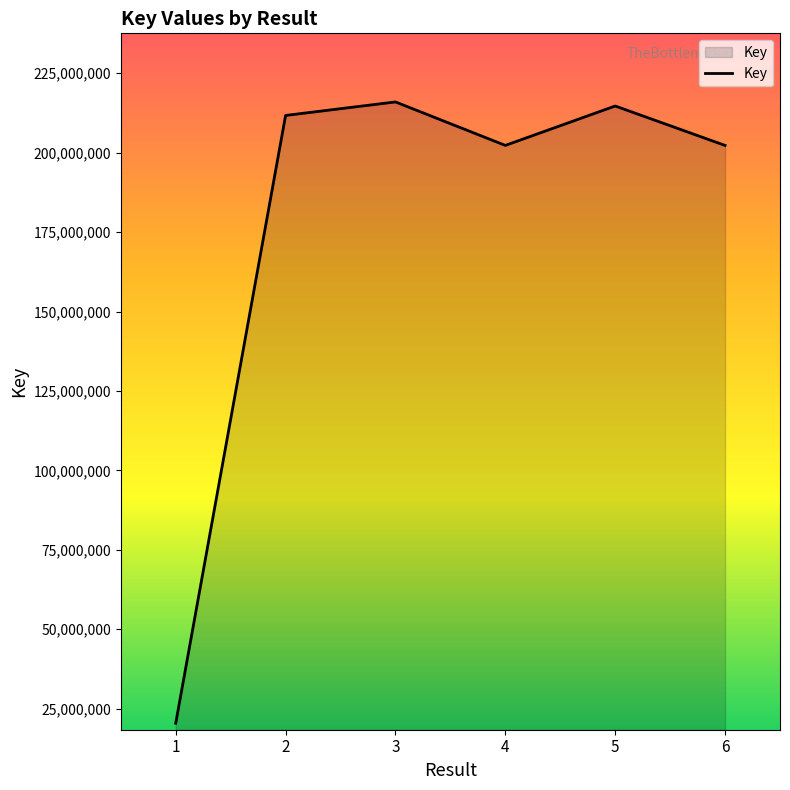

Is it true that the value at 5 is 214691733?

True